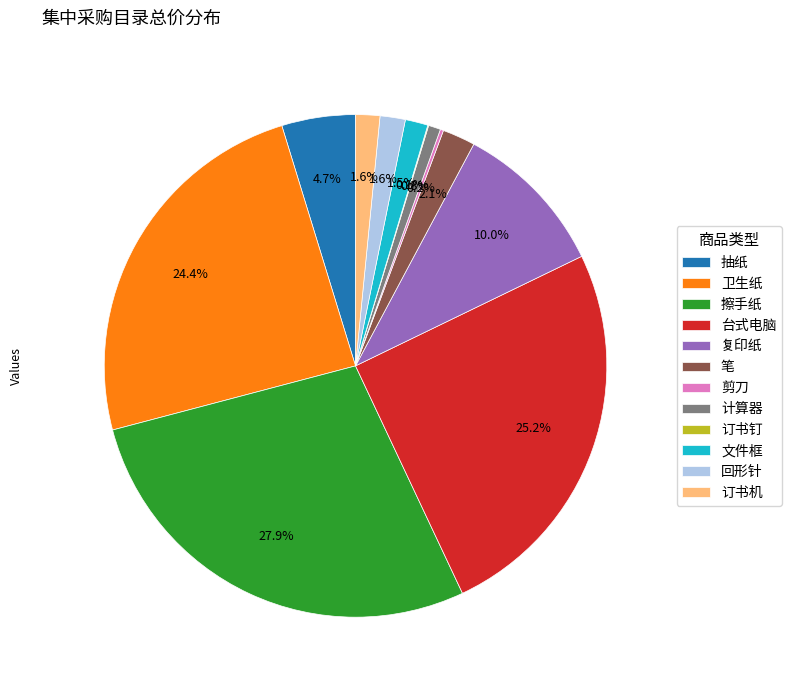

To the nearest percent, what is the difference between the largest and smallest slice percentages?

28%